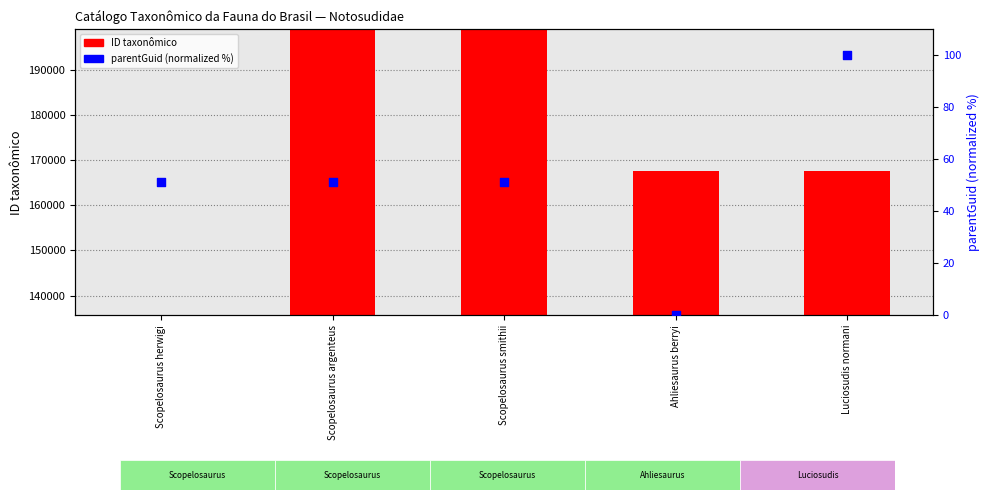

At how many categories does at least one series exceed 65051?

5